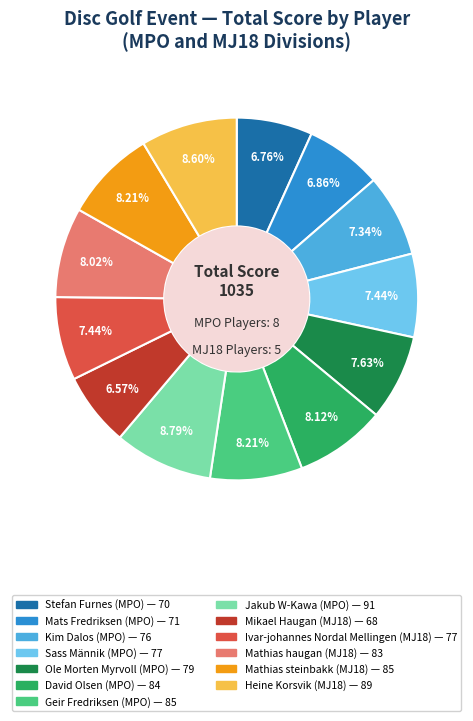

Is it true that Mats Fredriksen (MPO) is 7% of the pie?

True